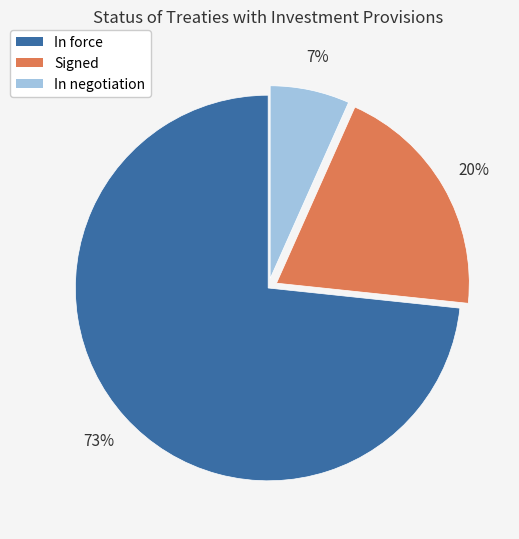

Between In force and Signed, which is larger?

In force